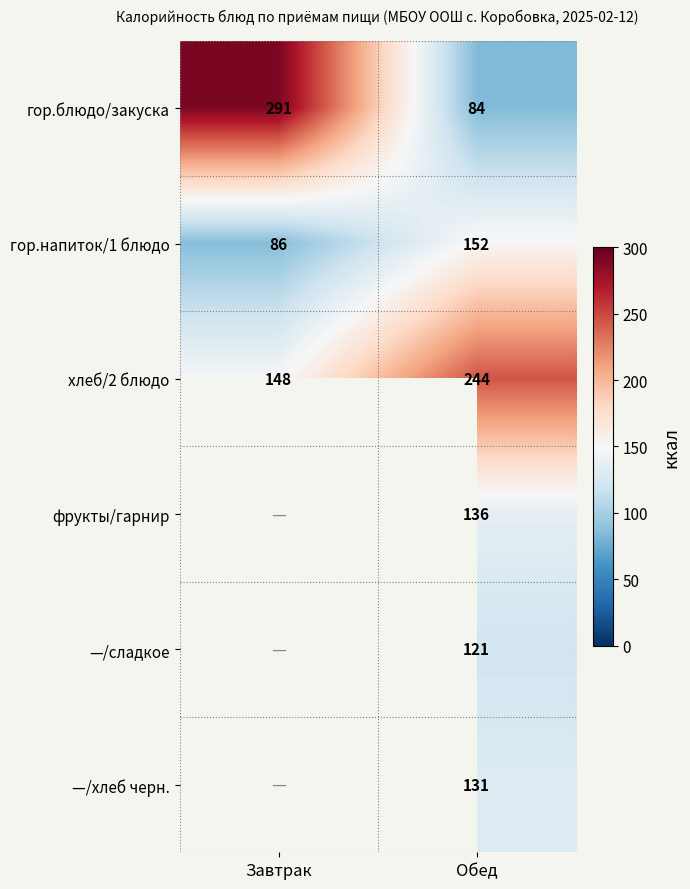

Rank the categories by гор.напиток/1 блюдо value from lowest to highest.

Завтрак, Обед